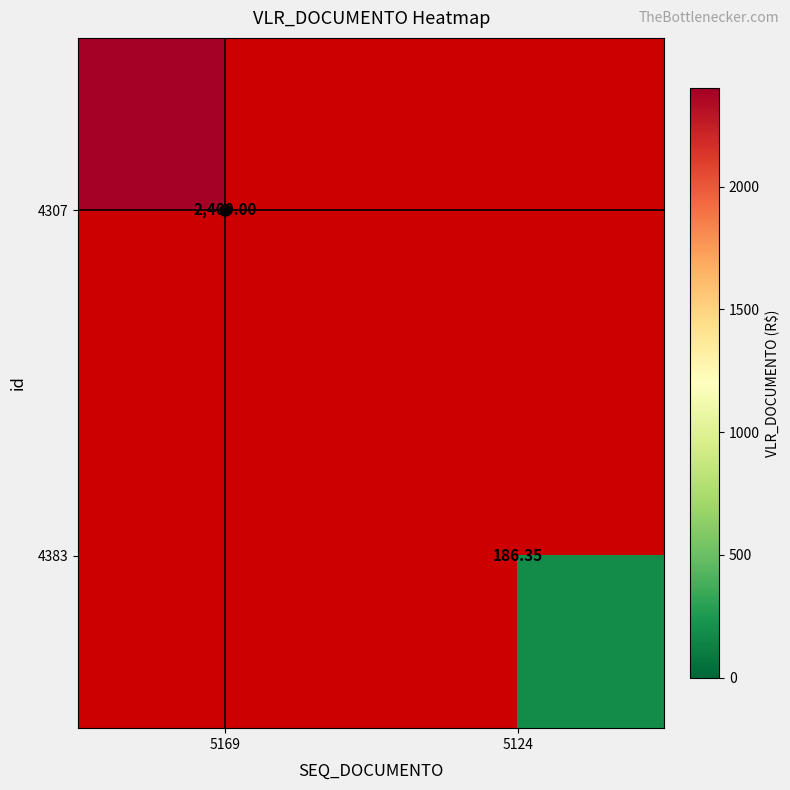

How many values in 4307 are above zero?

1